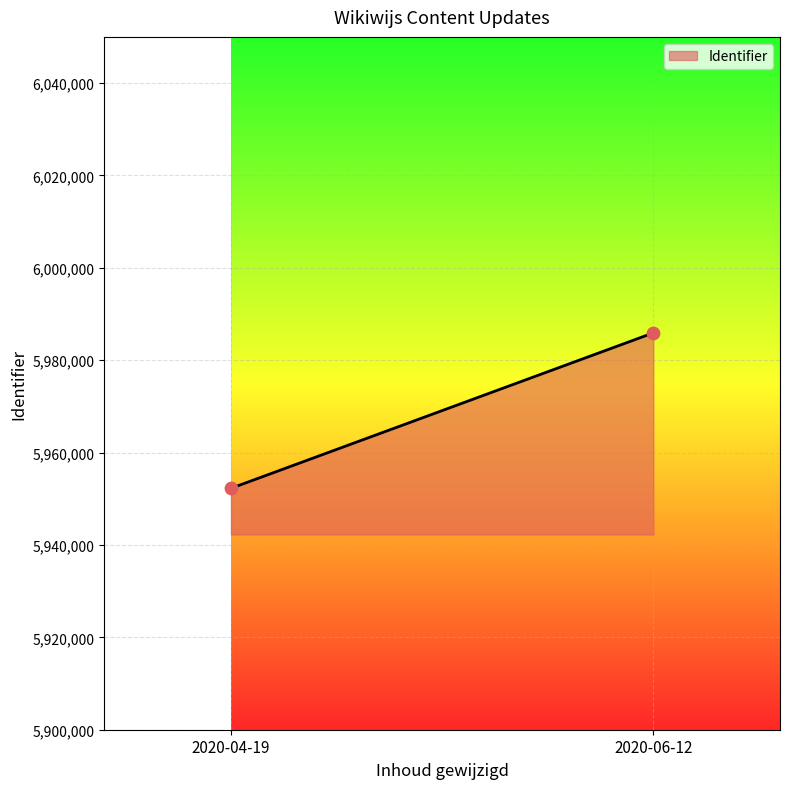

Count the number of points in this scatter plot.

2